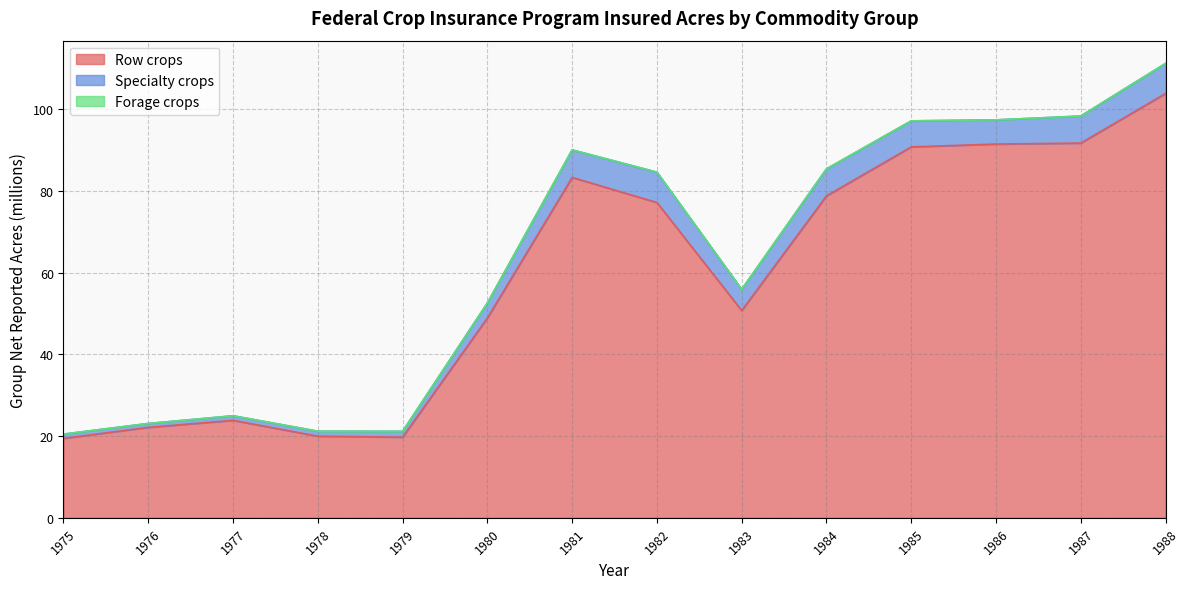

Reading left to right, list all the values displayed in this chart.

Row crops: 1975=19.4	1976=22.1	1977=23.8	1978=20.0	1979=19.7	1980=48.9	1981=83.3	1982=77.1	1983=50.7	1984=78.8	1985=90.7	1986=91.4	1987=91.7	1988=103.8
Specialty crops: 1975=1.0	1976=0.9	1977=1.1	1978=1.2	1979=1.4	1980=3.7	1981=6.7	1982=7.4	1983=5.2	1984=6.6	1985=6.4	1986=5.9	1987=6.6	1988=7.3
Forage crops: 1975=0.0	1976=0.0	1977=0.0	1978=0.0	1979=0.0	1980=0.0	1981=0.0	1982=0.0	1983=0.0	1984=0.0	1985=0.0	1986=0.0	1987=0.0	1988=0.0